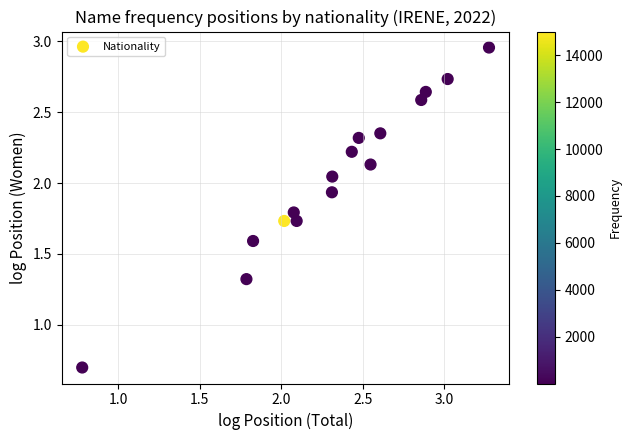

What is the range of X values (max minus min)?

2.5